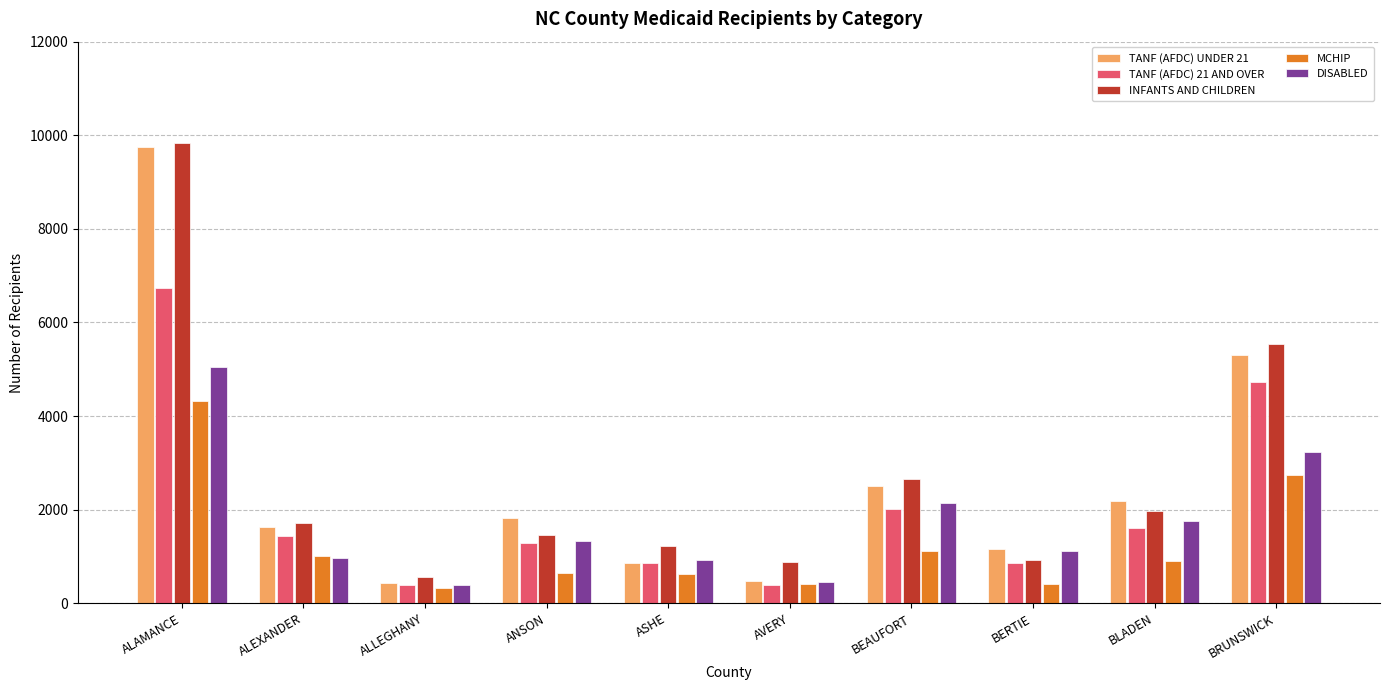

What position from the left is ASHE?

5